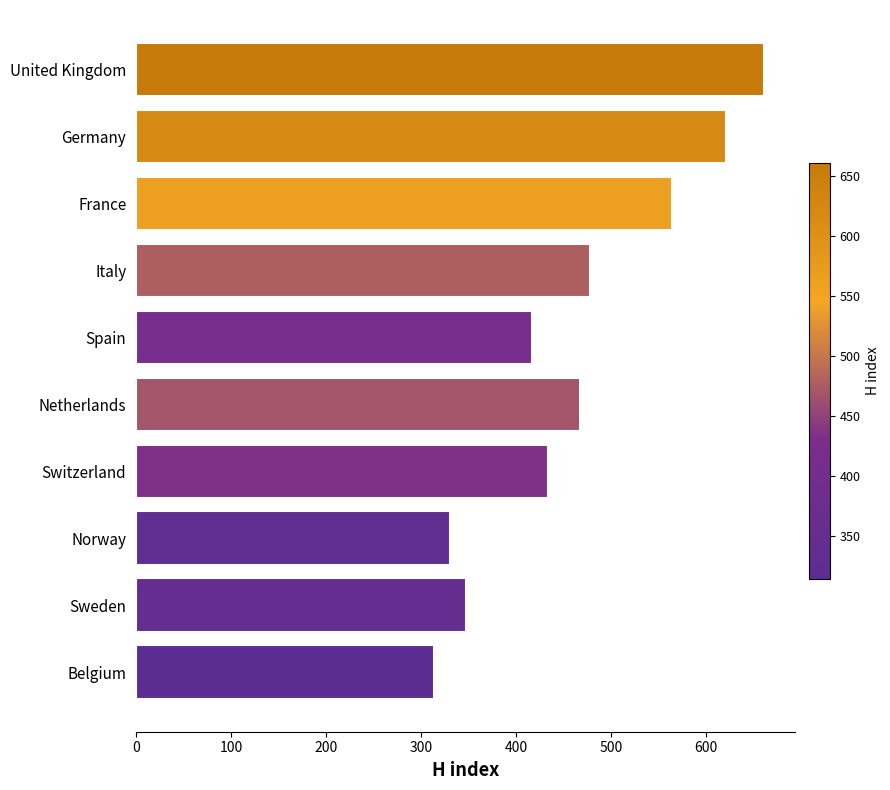

What is the average value?

464